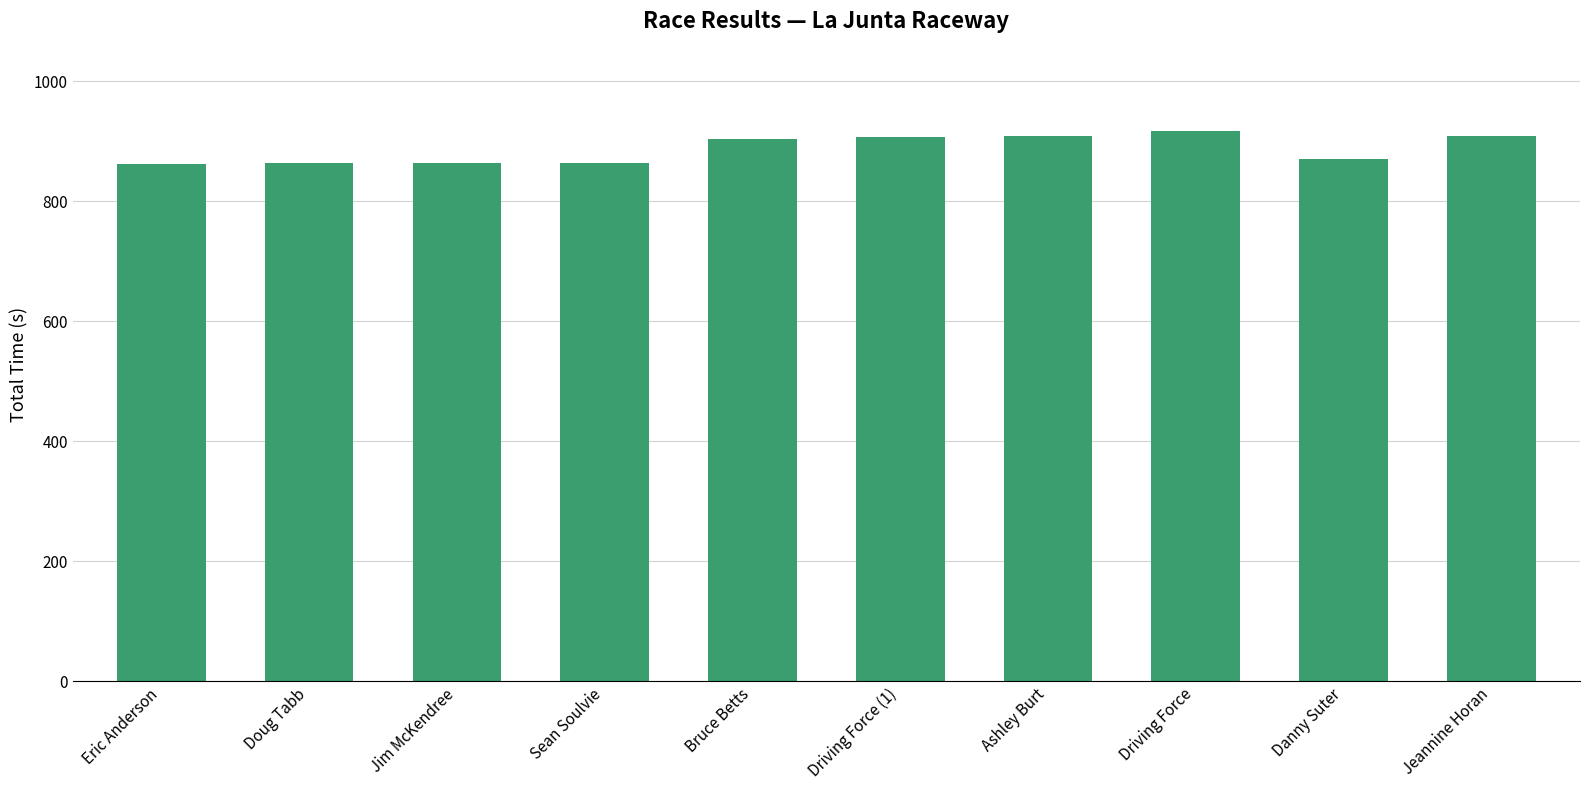

The chart shows a value of 907.3 at Driving Force (1). True or false?

True